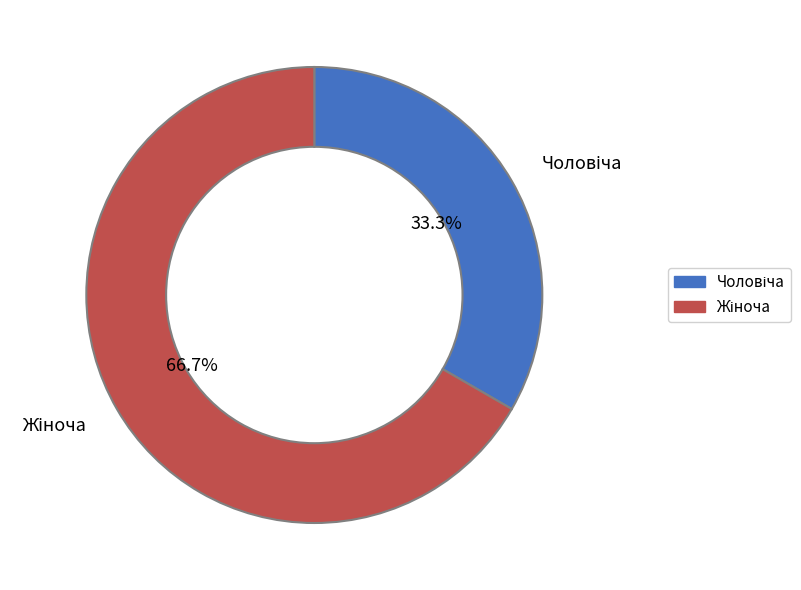

Is there any slice that represents more than half of the pie?

Yes